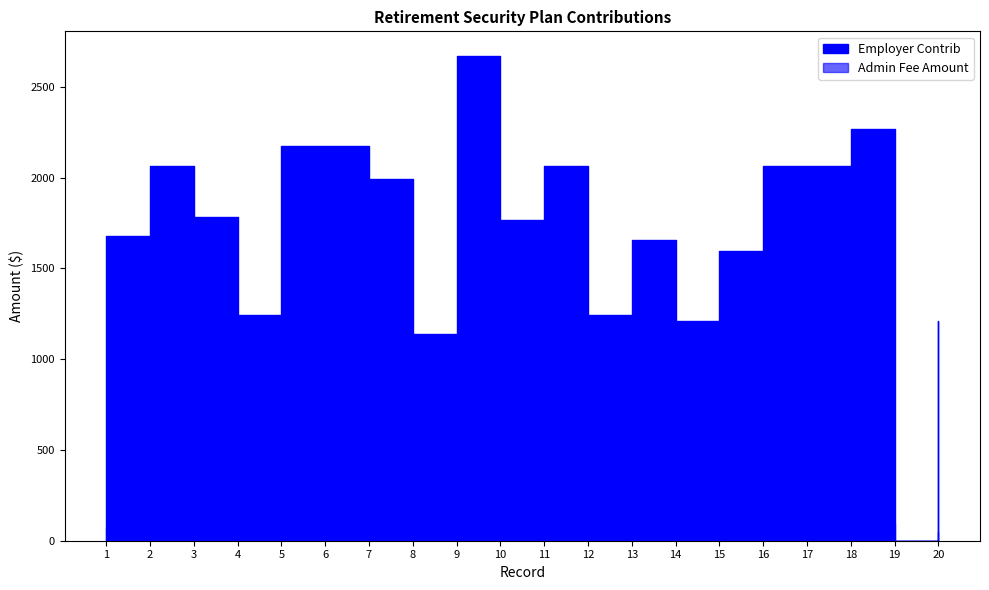

Which series has the largest range (max minus min)?

Employer Contrib